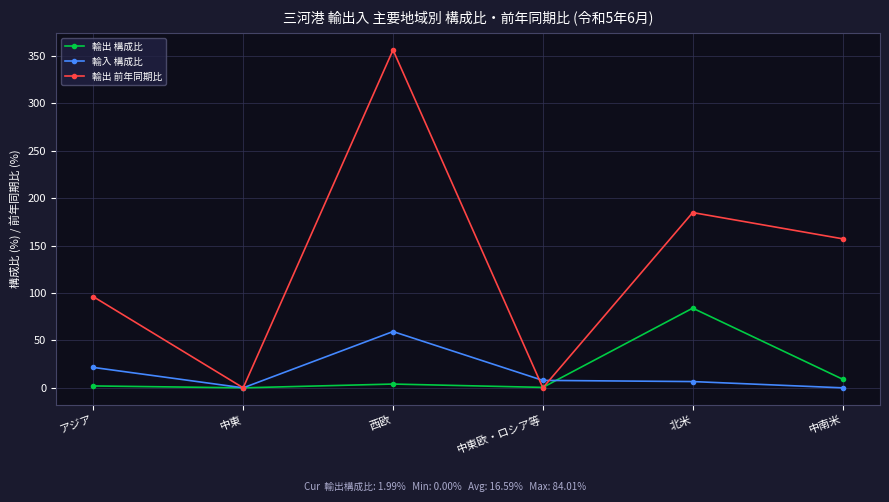

Read the 輸出 構成比 value at 中南米.

9.1